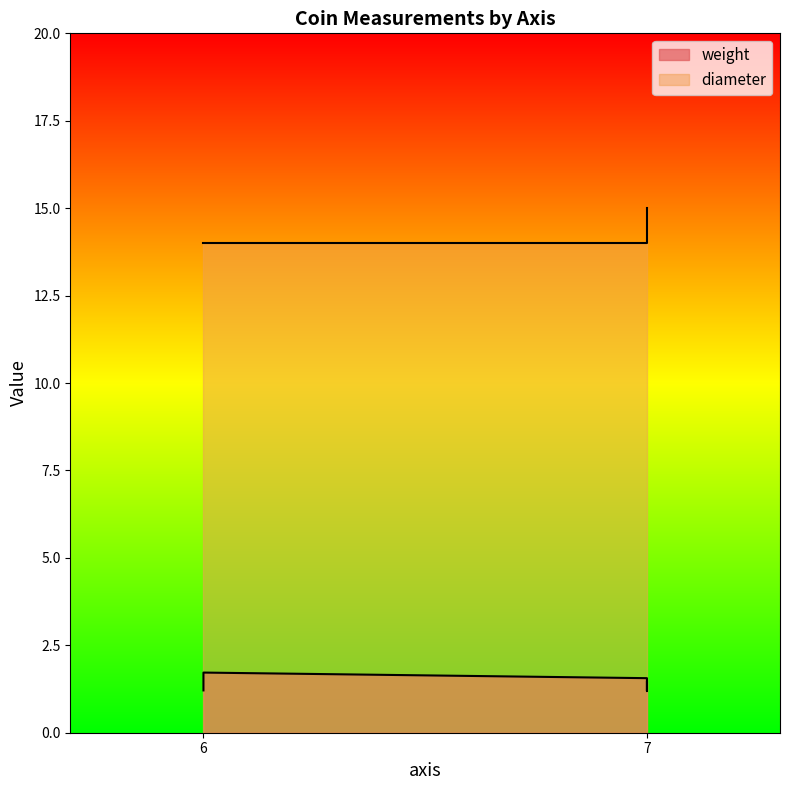

What is the sum of the weight values at 7 and 6?

3.3